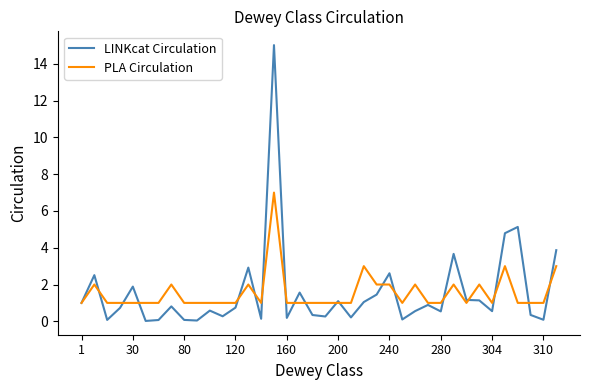

Is this an area chart (filled region under the line)?

No